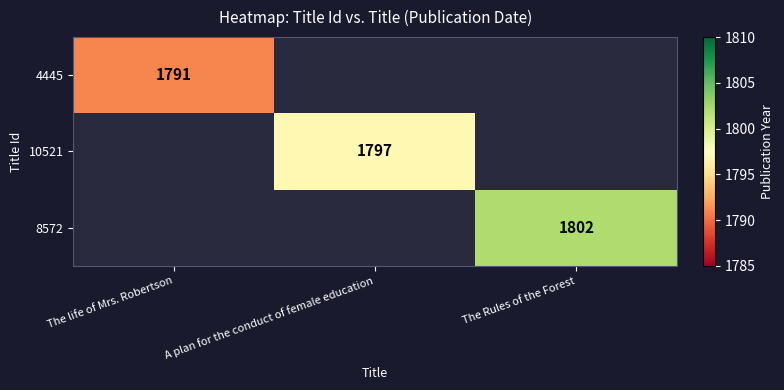

Is the value of 8572 at The Rules of the Forest greater than the value of 10521 at A plan for the conduct of female education?

Yes